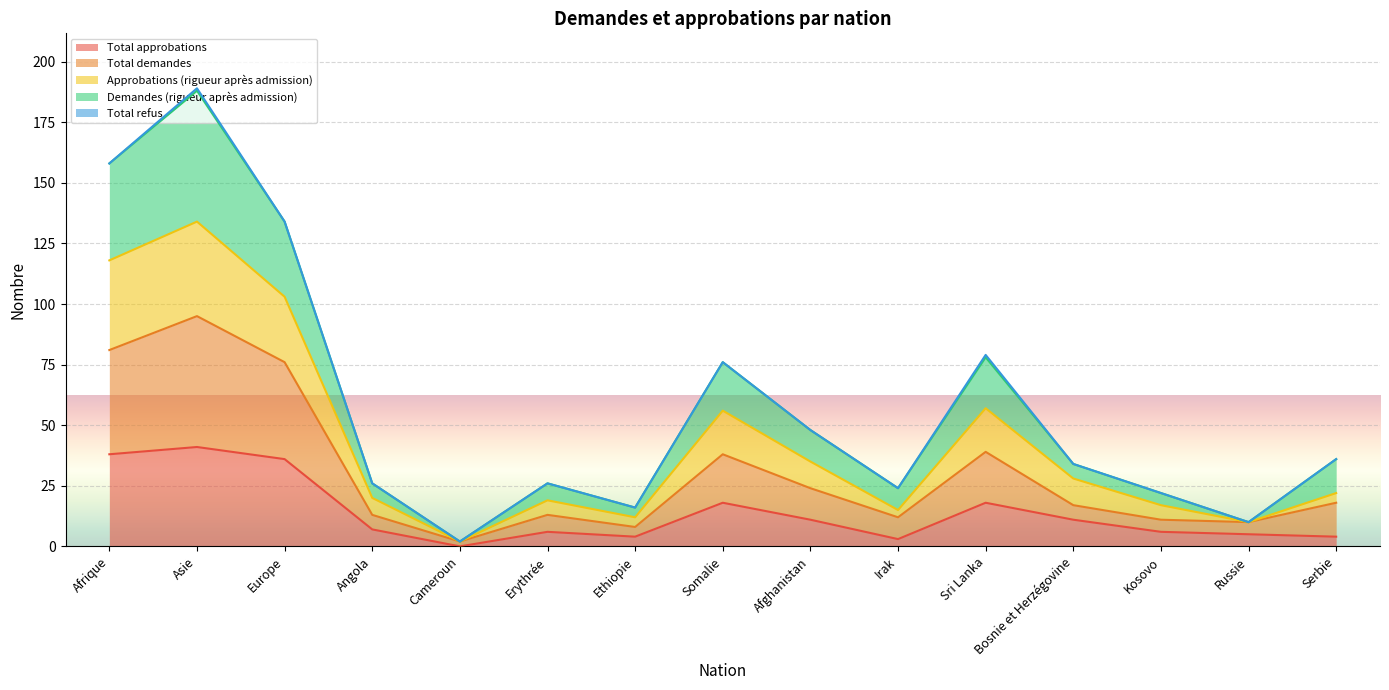

Does the chart display data point markers on the line(s)?

No